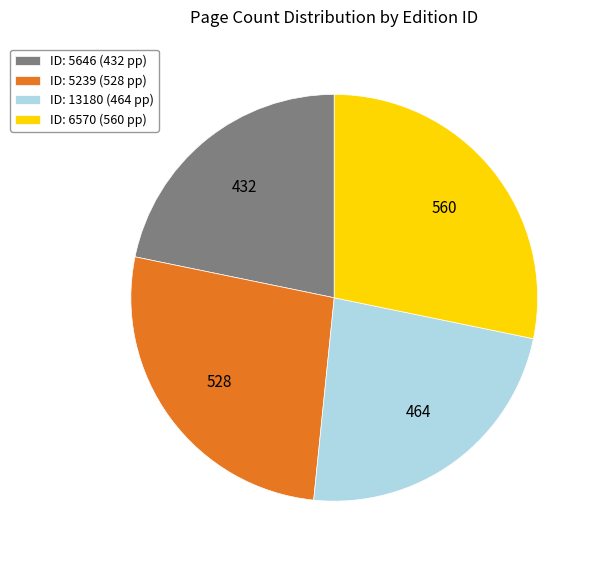

The ID: 6570 (560 pp) slice represents 28% of the pie. True or false?

True